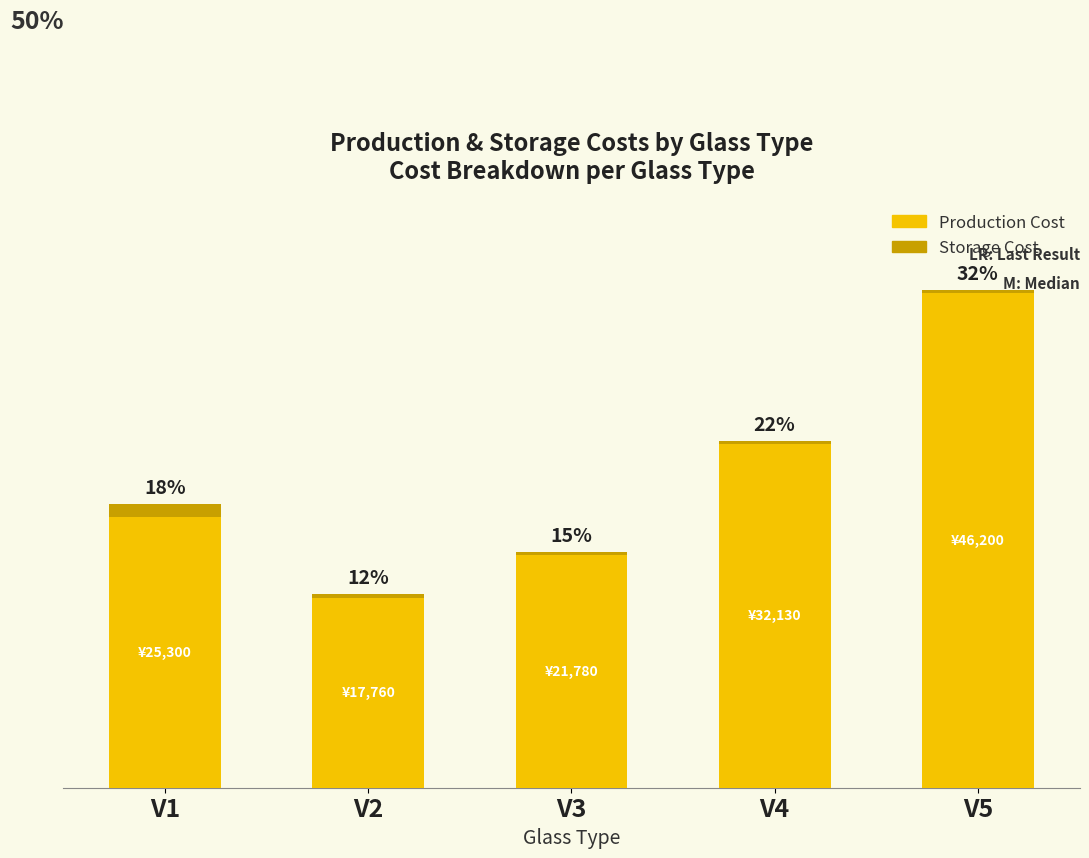

Where is Storage Cost nearest to the value 725?

V2